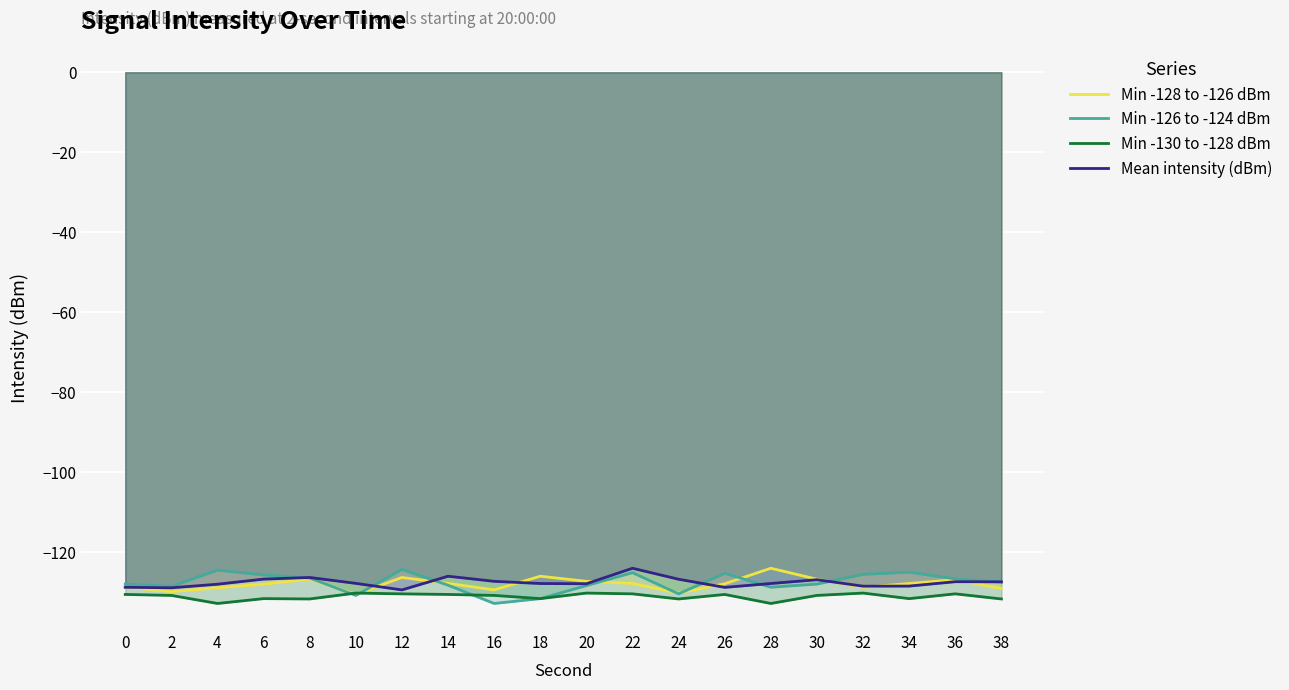

What is the value of the Min -130 to -128 dBm point at the 12th from the left?

-130.4